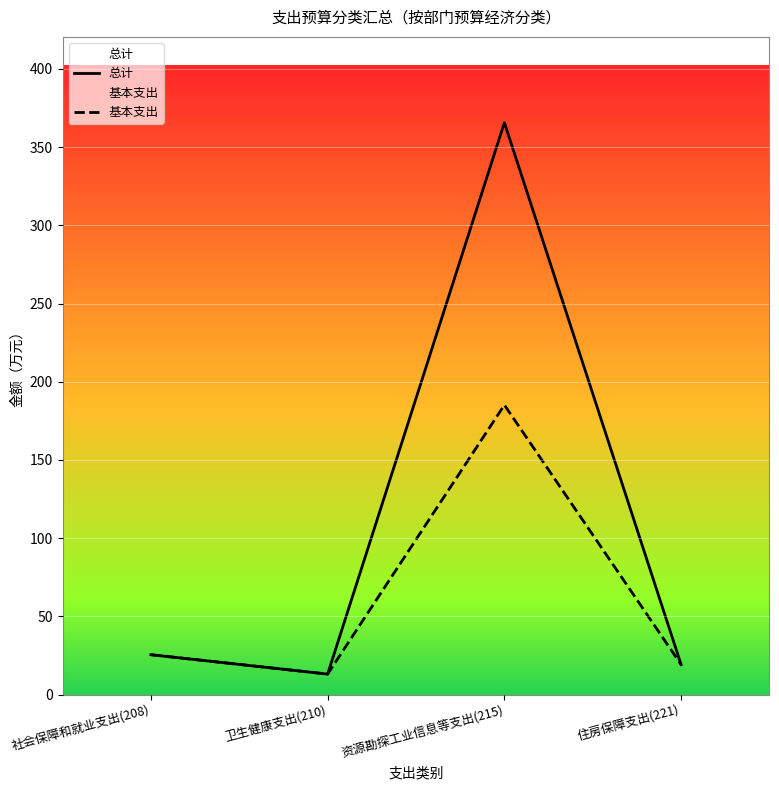

Read the 基本支出 value at 卫生健康支出(210).

13.1